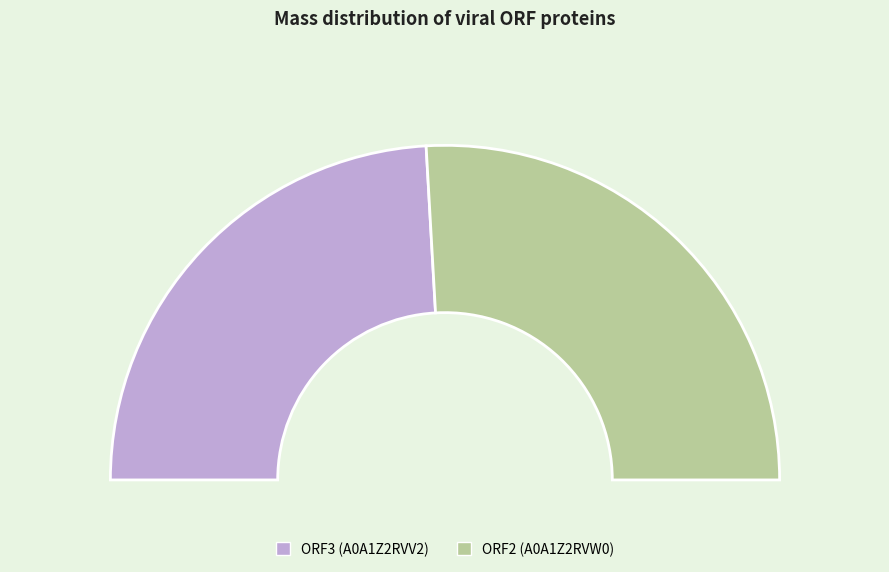

Combined, do ORF2 (A0A1Z2RVW0) and ORF3 (A0A1Z2RVV2) account for over 50%?

Yes